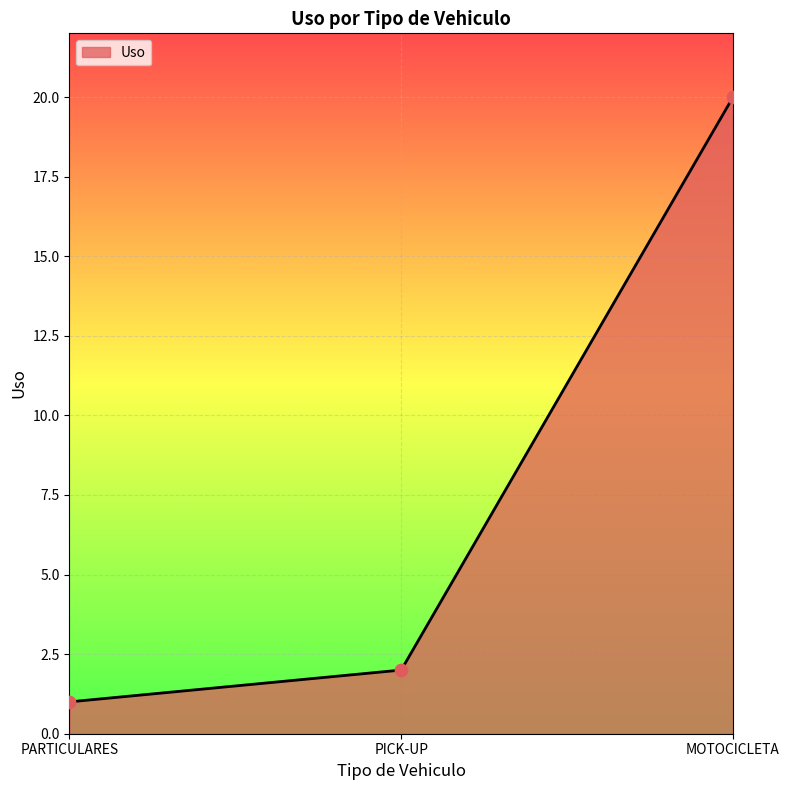

Approximately how many times larger is the value at PICK-UP compared to MOTOCICLETA?

0.1